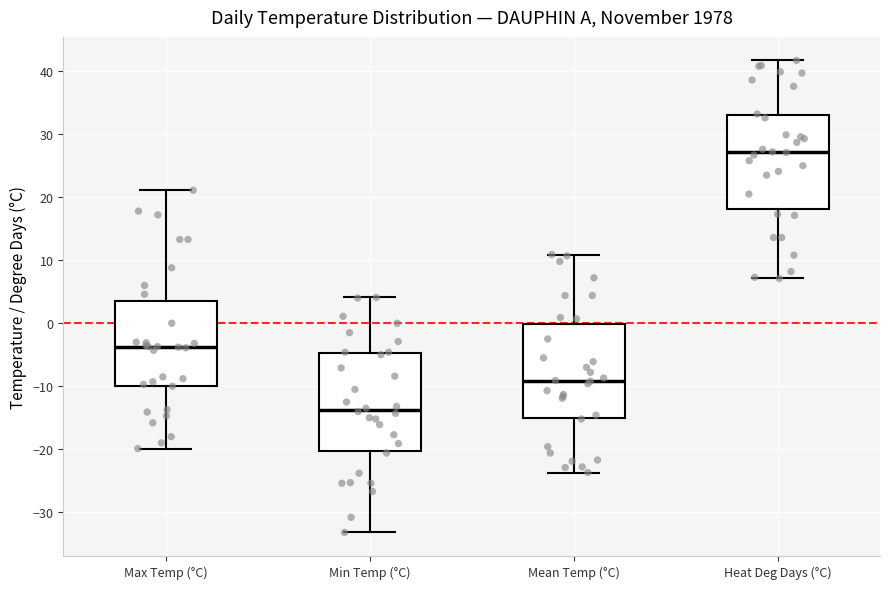

Reading left to right, read every box against the y-axis: the position of its median line, the range the box covers, and the ends of its whiskers. The values are not printed on the chart, so give them approximately, as read against the axis.

Max Temp (°C): median -4, box -10 to 3, whiskers -20 to 21
Min Temp (°C): median -14, box -20 to -5, whiskers -33 to 4
Mean Temp (°C): median -9, box -15 to 0, whiskers -24 to 11
Heat Deg Days (°C): median 27, box 18 to 33, whiskers 7 to 42